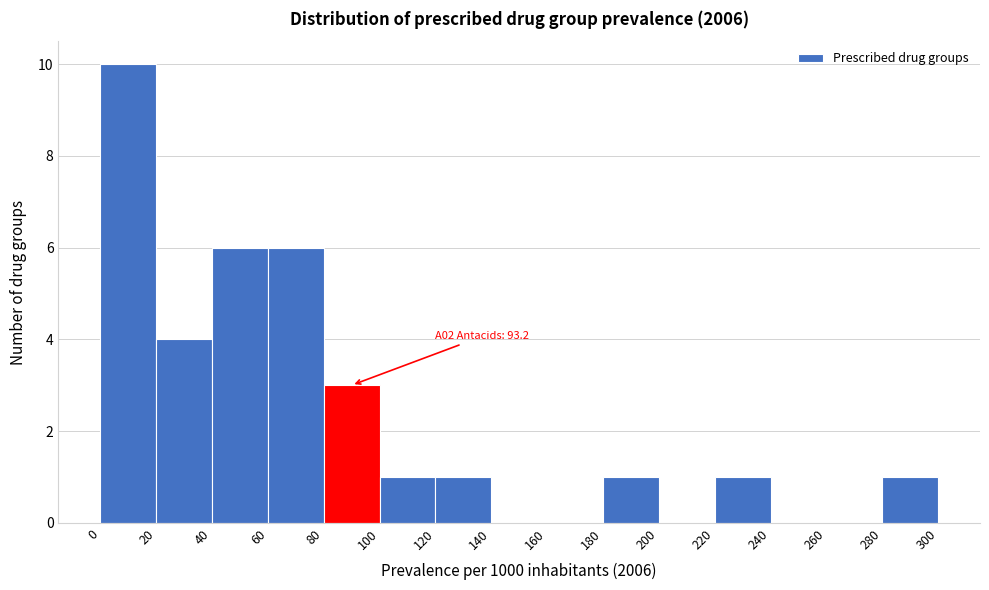

Over which range of the x-axis is the bar tallest?

0 to 20